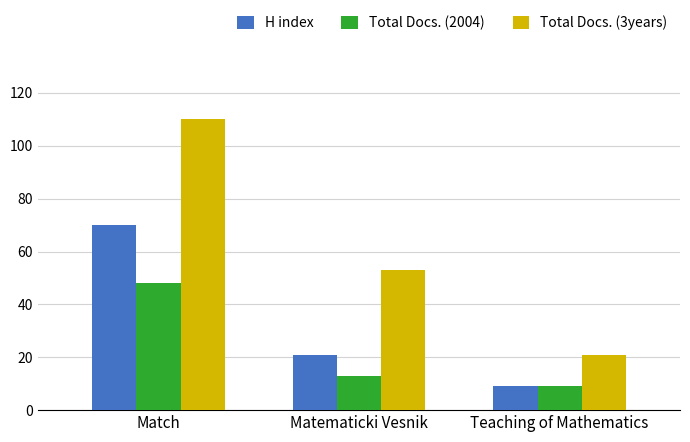

Reading left to right, transcribe all the data shown in this chart.

H index: Match=70	Matematicki Vesnik=21	Teaching of Mathematics=9
Total Docs. (2004): Match=48	Matematicki Vesnik=13	Teaching of Mathematics=9
Total Docs. (3years): Match=110	Matematicki Vesnik=53	Teaching of Mathematics=21